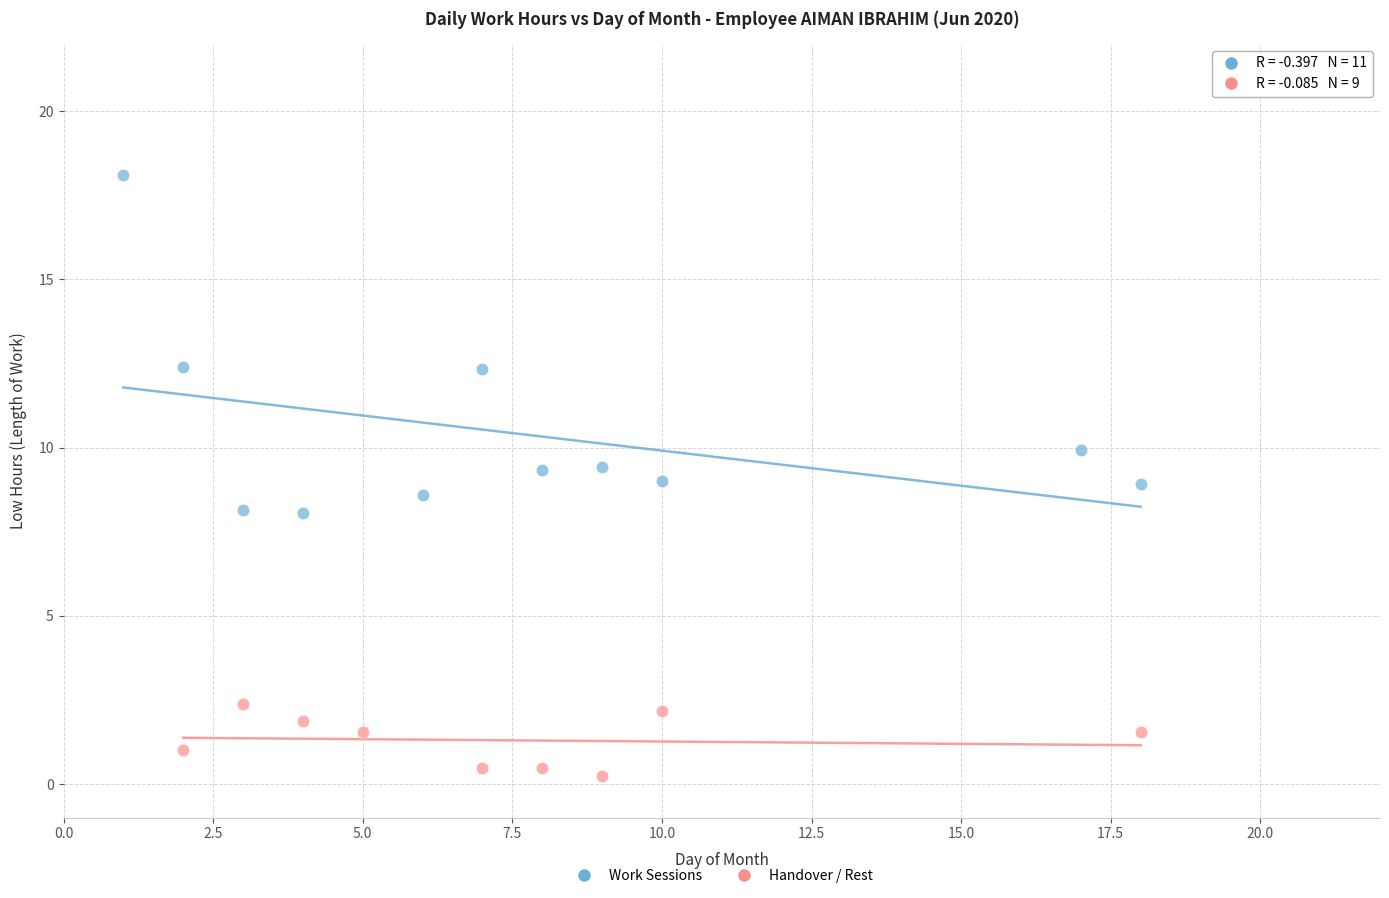

Which series contains the highest Y value?

Work Sessions